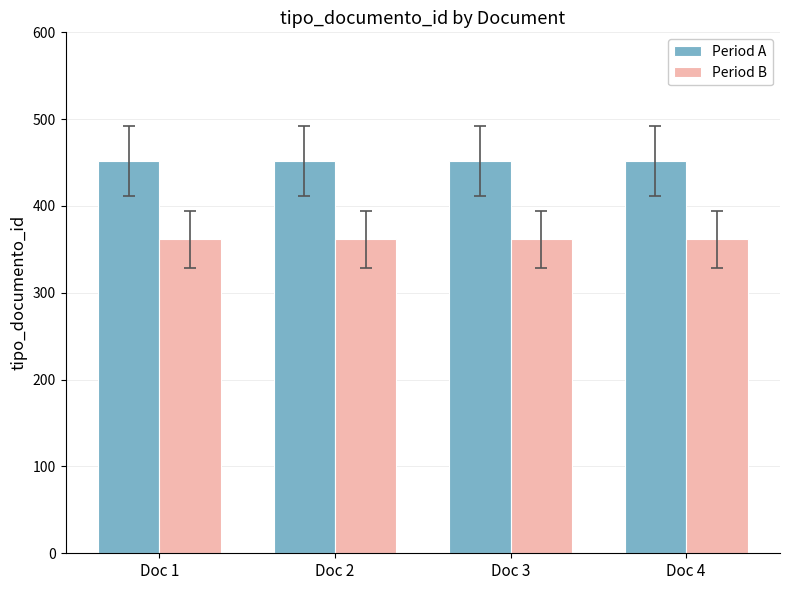

Are the bars horizontal?

No